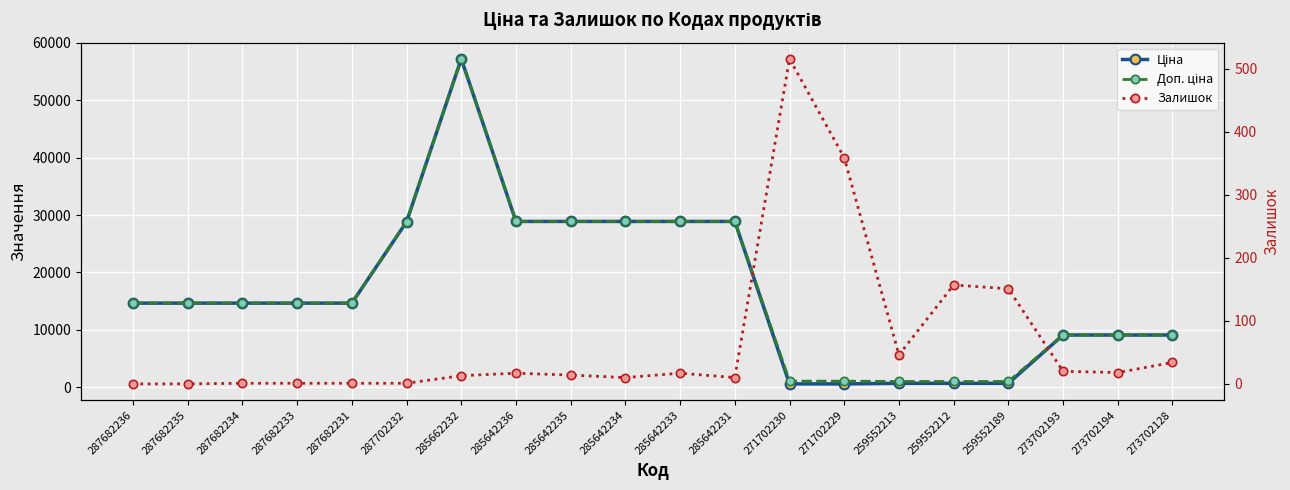

True or false: Доп. ціна and Залишок cross at least once.

False